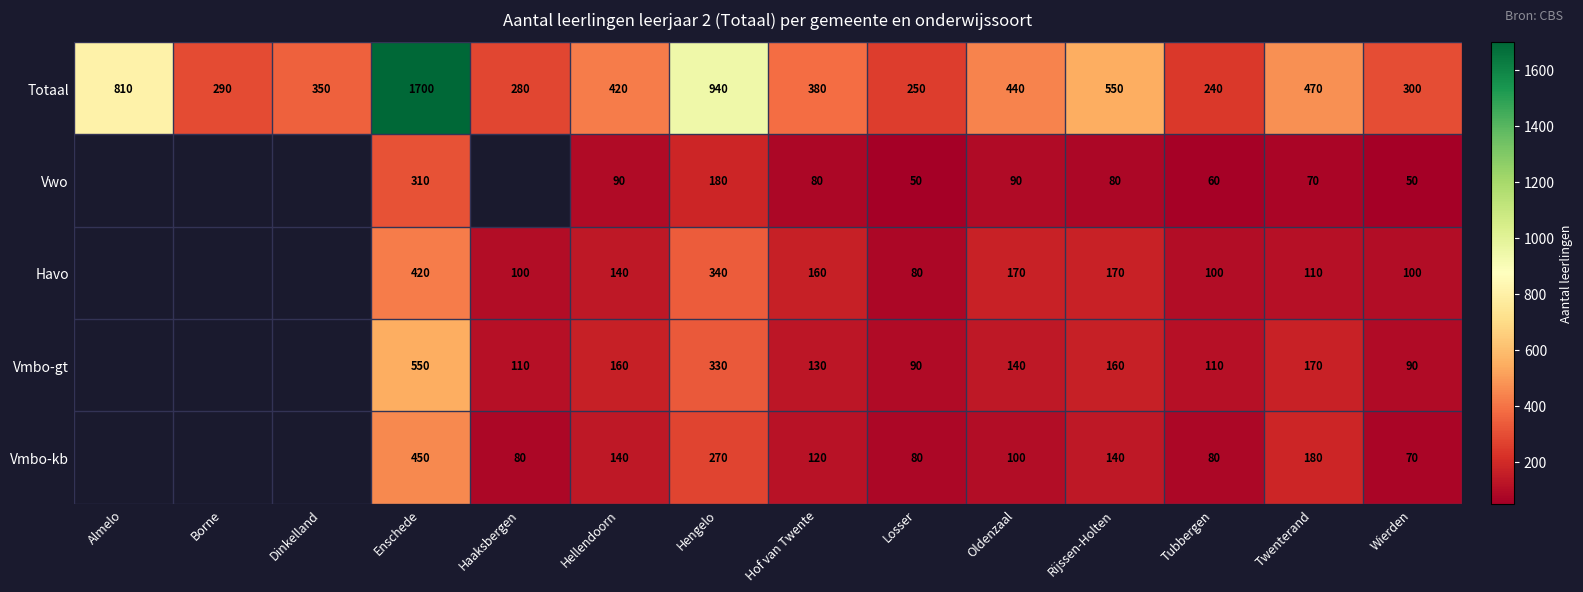

Is the value of Havo at Hof van Twente greater than the value of Vmbo-kb at Oldenzaal?

Yes